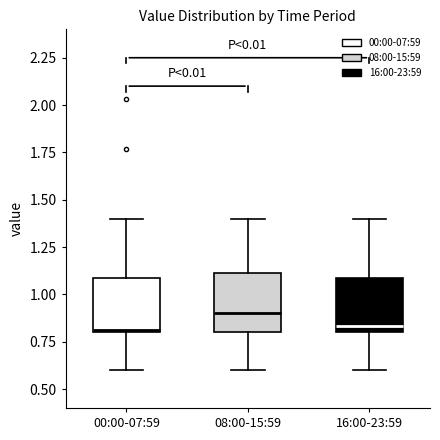

Reading left to right, transcribe this box plot: for each box, give where its median line is, the range the box spans, and where its two whiskers end, as read against the y-axis. The values are not printed on the chart, so give them approximately, as read against the axis.

00:00-07:59: median 0.80, box 0.80 to 1.10, whiskers 0.60 to 1.40
08:00-15:59: median 0.90, box 0.80 to 1.10, whiskers 0.60 to 1.40
16:00-23:59: median 0.85, box 0.80 to 1.10, whiskers 0.60 to 1.40